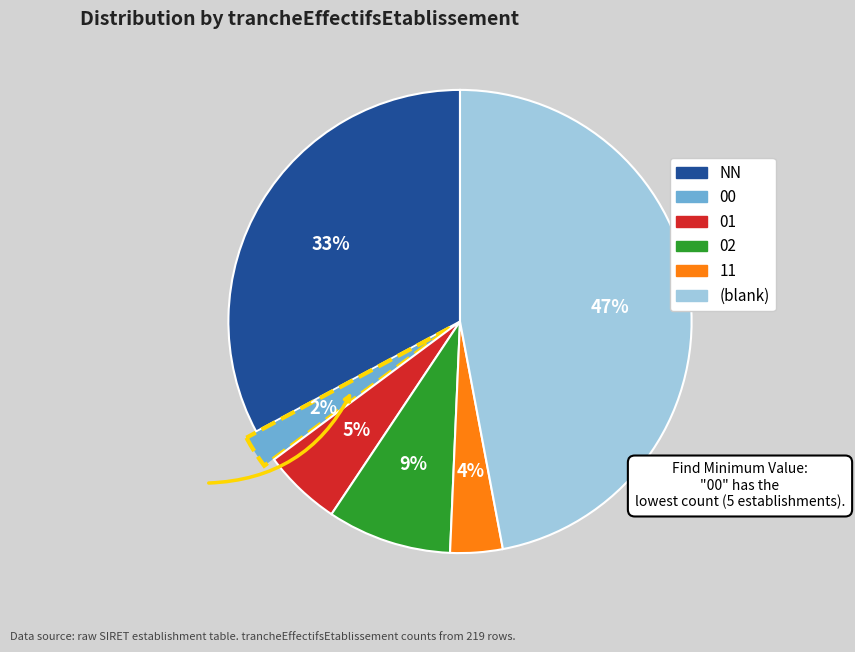

To the nearest percent, what is the average slice percentage?

17%